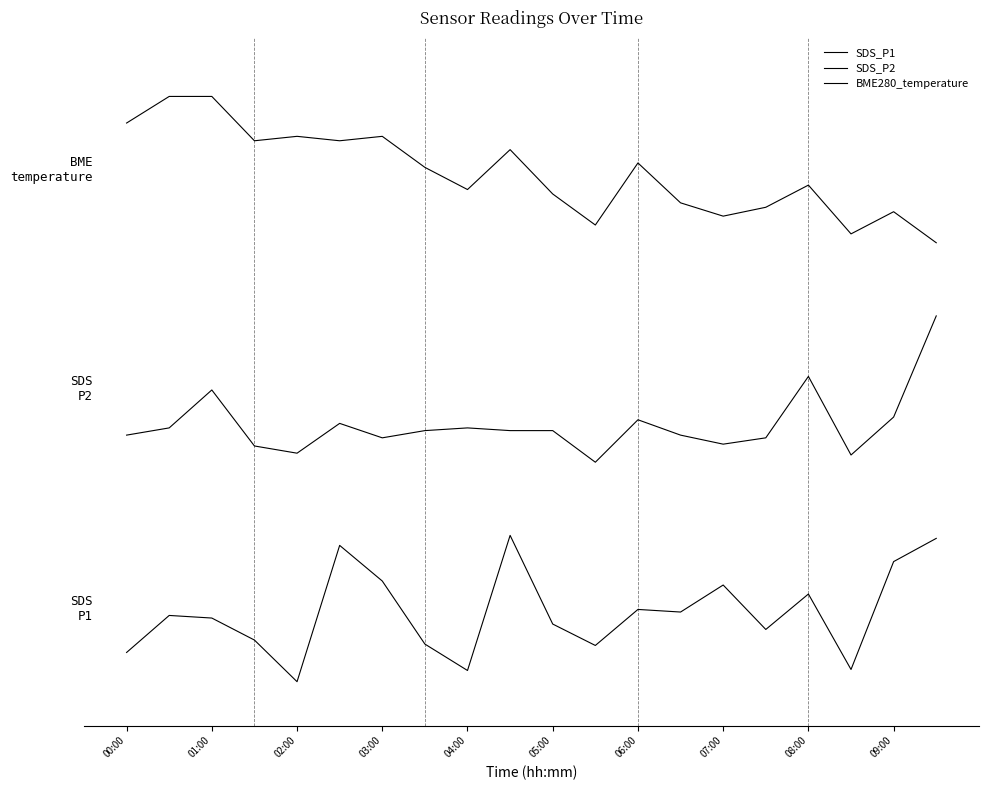

Does the chart have visible grid lines?

No